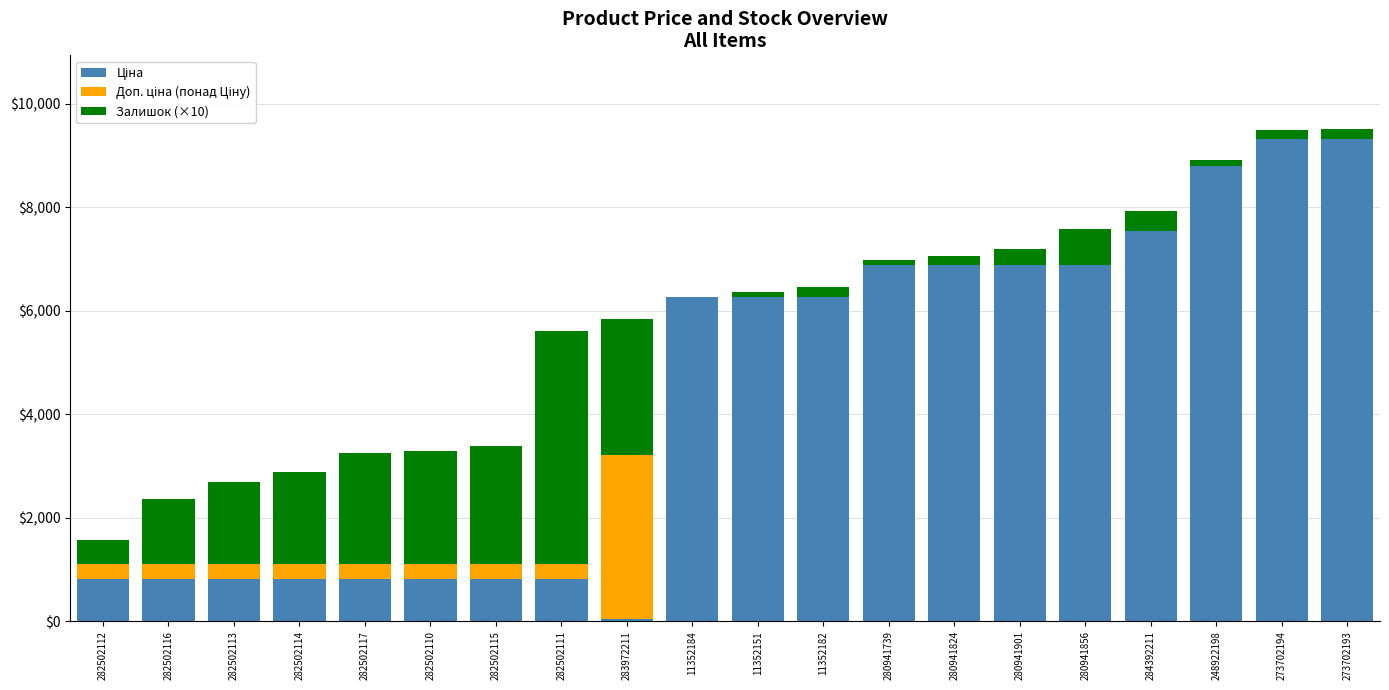

What is the total value across all series at 282502117?

3241.8